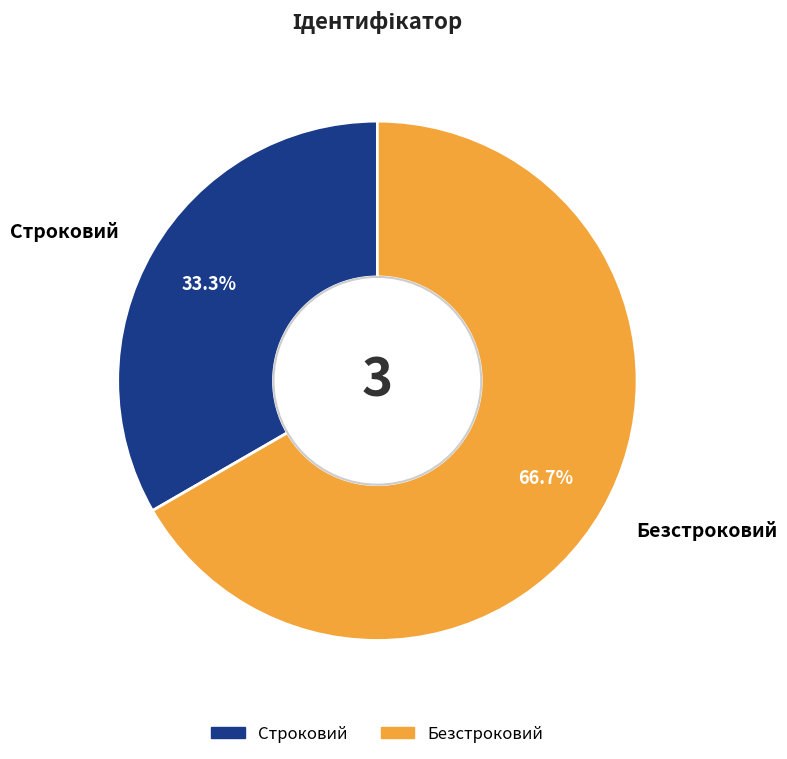

Which slice represents more than half of the pie?

Безстроковий